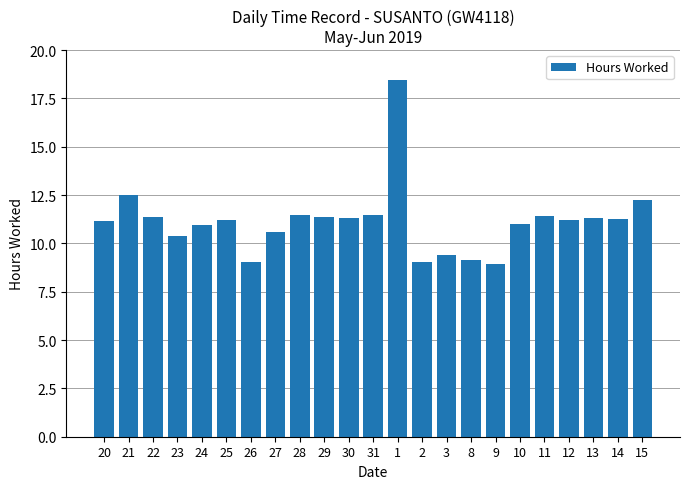

Which has a higher value, 21 or 28?

21